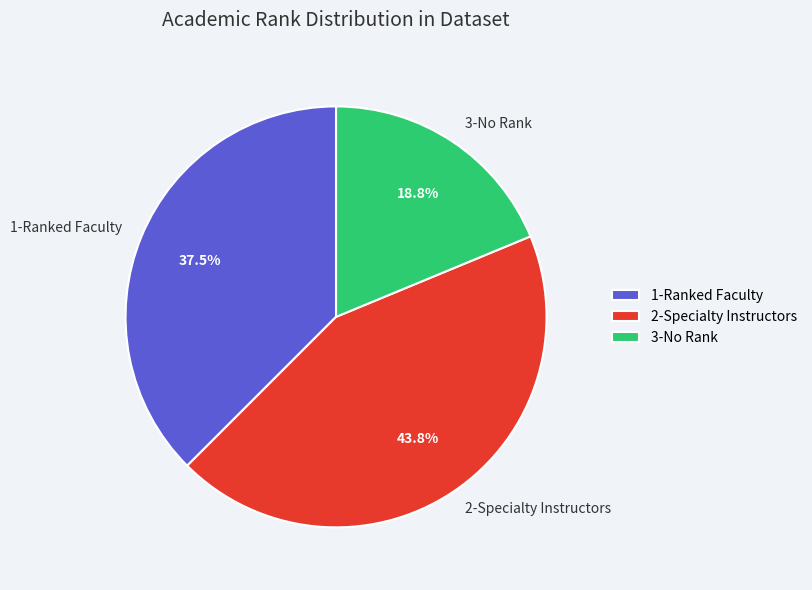

To the nearest percent, what is the difference between the largest and smallest slice percentages?

25%